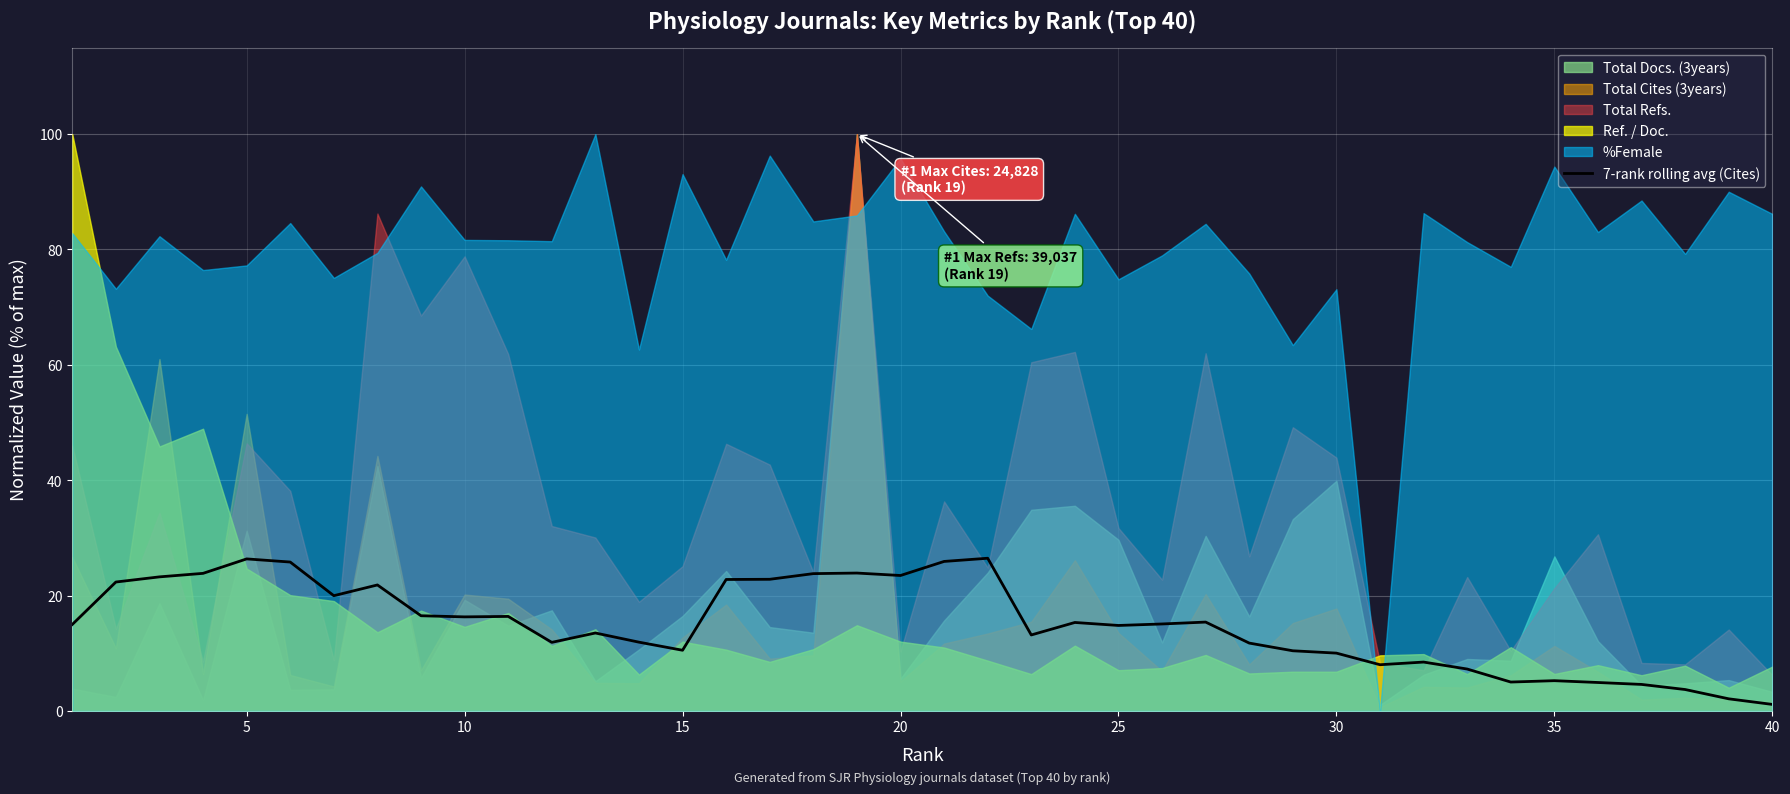

Reading right to left, extract all data points from this chart.

1.1	2.1	3.7	4.6	4.9	5.3	5.0	7.3	8.5	8.0	10.0	10.4	11.8	15.4	15.1	14.8	15.3	13.2	26.5	25.9	23.5	23.9	23.8	22.8	22.8	10.5	11.9	13.5	11.9	16.4	16.3	16.5	21.9	20.0	25.8	26.4	23.9	23.3	22.4	15.0